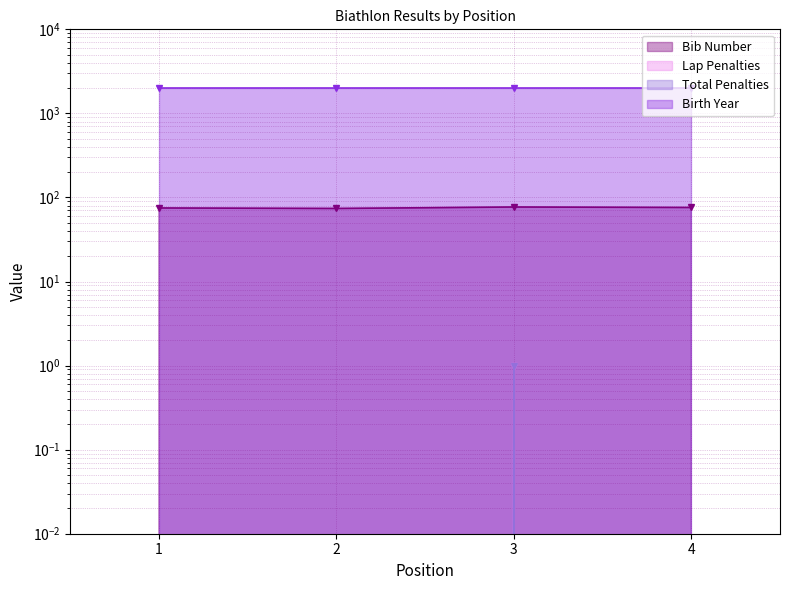

How many data points in Bib Number are less than 76?

2